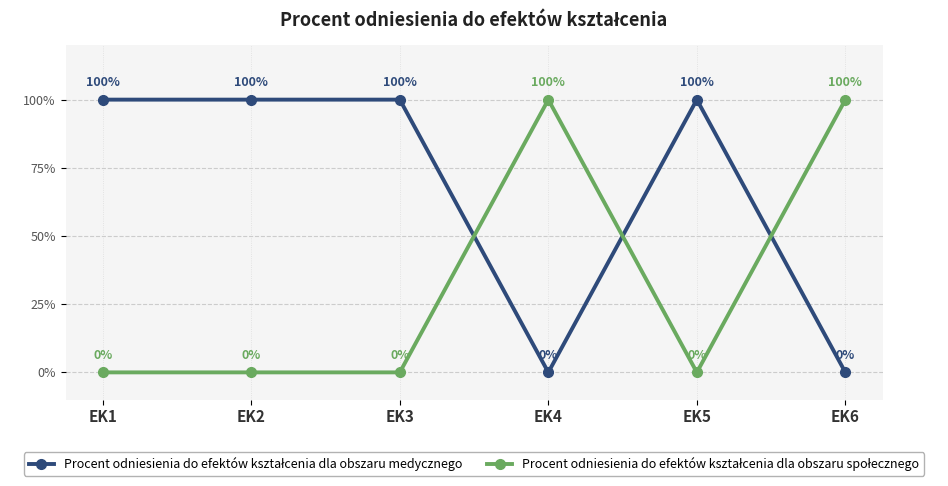

Which series changed the most between EK3 and EK6?

Procent odniesienia do efektów kształcenia dla obszaru medycznego